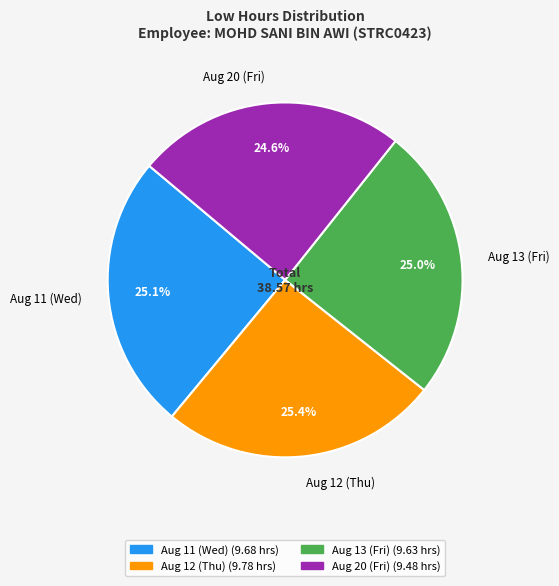

Is Aug 12 (Thu) the majority of the pie?

No